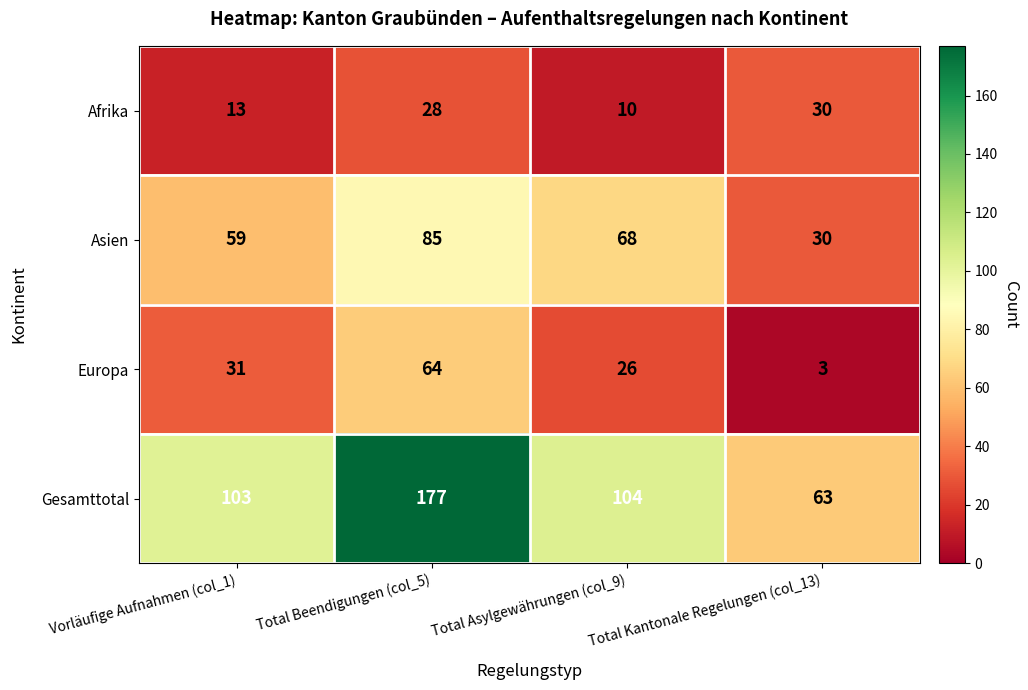

What is the sum of all Afrika values?

81